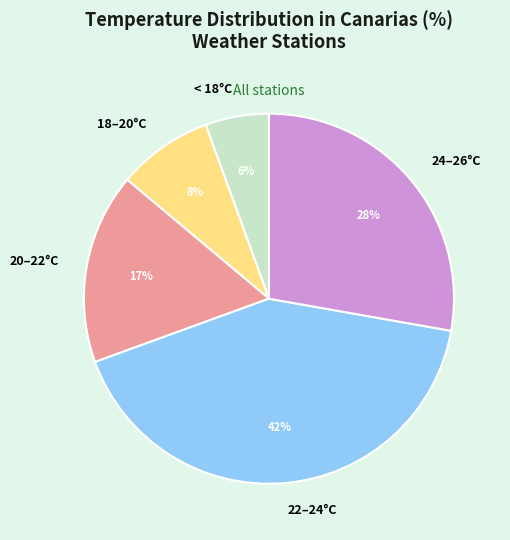

What is the ratio of the value at 18–20°C to the value at 24–26°C?

0.3